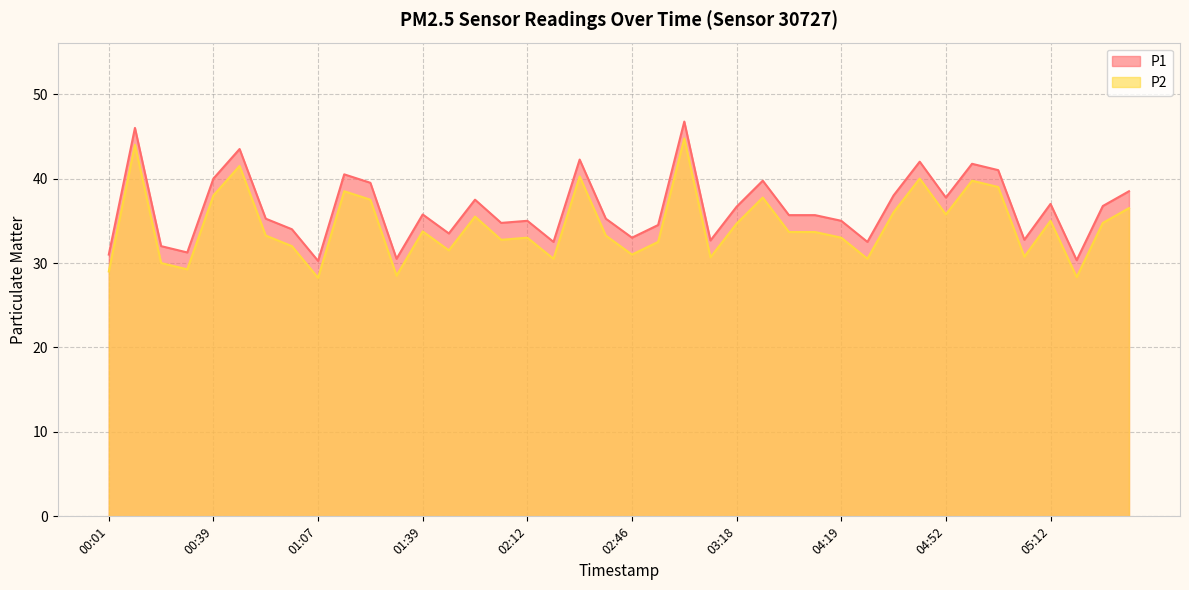

Is it true that P2 equals 35.0 at 05:12?

True